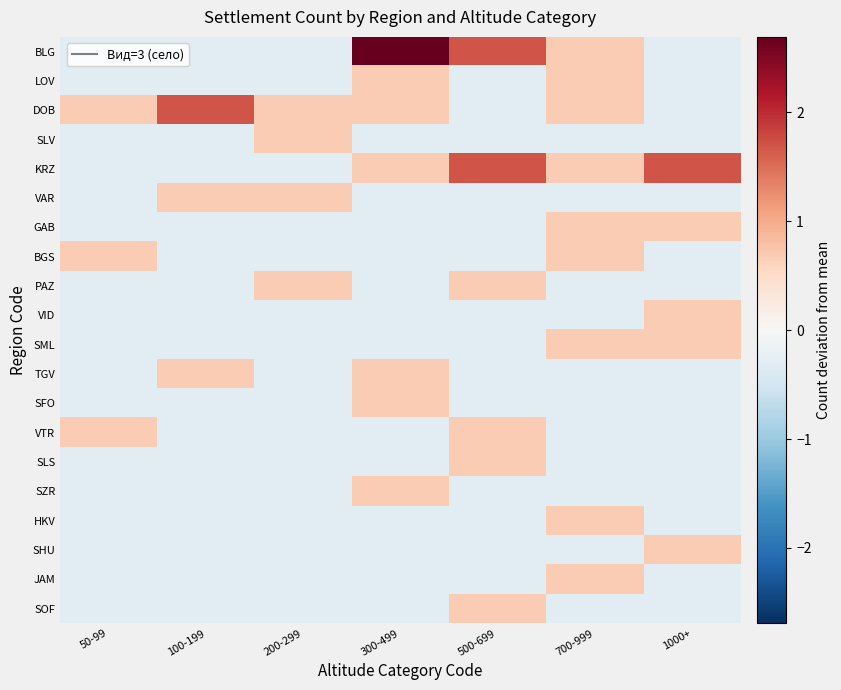

Reading right to left, what are all the values shown in this chart?

BLG: 1000+=-0.3	700-999=0.7	500-699=1.7	300-499=2.7	200-299=-0.3	100-199=-0.3	50-99=-0.3
LOV: 1000+=-0.3	700-999=0.7	500-699=-0.3	300-499=0.7	200-299=-0.3	100-199=-0.3	50-99=-0.3
DOB: 1000+=-0.3	700-999=0.7	500-699=-0.3	300-499=0.7	200-299=0.7	100-199=1.7	50-99=0.7
SLV: 1000+=-0.3	700-999=-0.3	500-699=-0.3	300-499=-0.3	200-299=0.7	100-199=-0.3	50-99=-0.3
KRZ: 1000+=1.7	700-999=0.7	500-699=1.7	300-499=0.7	200-299=-0.3	100-199=-0.3	50-99=-0.3
VAR: 1000+=-0.3	700-999=-0.3	500-699=-0.3	300-499=-0.3	200-299=0.7	100-199=0.7	50-99=-0.3
GAB: 1000+=0.7	700-999=0.7	500-699=-0.3	300-499=-0.3	200-299=-0.3	100-199=-0.3	50-99=-0.3
BGS: 1000+=-0.3	700-999=0.7	500-699=-0.3	300-499=-0.3	200-299=-0.3	100-199=-0.3	50-99=0.7
PAZ: 1000+=-0.3	700-999=-0.3	500-699=0.7	300-499=-0.3	200-299=0.7	100-199=-0.3	50-99=-0.3
VID: 1000+=0.7	700-999=-0.3	500-699=-0.3	300-499=-0.3	200-299=-0.3	100-199=-0.3	50-99=-0.3
SML: 1000+=0.7	700-999=0.7	500-699=-0.3	300-499=-0.3	200-299=-0.3	100-199=-0.3	50-99=-0.3
TGV: 1000+=-0.3	700-999=-0.3	500-699=-0.3	300-499=0.7	200-299=-0.3	100-199=0.7	50-99=-0.3
SFO: 1000+=-0.3	700-999=-0.3	500-699=-0.3	300-499=0.7	200-299=-0.3	100-199=-0.3	50-99=-0.3
VTR: 1000+=-0.3	700-999=-0.3	500-699=0.7	300-499=-0.3	200-299=-0.3	100-199=-0.3	50-99=0.7
SLS: 1000+=-0.3	700-999=-0.3	500-699=0.7	300-499=-0.3	200-299=-0.3	100-199=-0.3	50-99=-0.3
SZR: 1000+=-0.3	700-999=-0.3	500-699=-0.3	300-499=0.7	200-299=-0.3	100-199=-0.3	50-99=-0.3
HKV: 1000+=-0.3	700-999=0.7	500-699=-0.3	300-499=-0.3	200-299=-0.3	100-199=-0.3	50-99=-0.3
SHU: 1000+=0.7	700-999=-0.3	500-699=-0.3	300-499=-0.3	200-299=-0.3	100-199=-0.3	50-99=-0.3
JAM: 1000+=-0.3	700-999=0.7	500-699=-0.3	300-499=-0.3	200-299=-0.3	100-199=-0.3	50-99=-0.3
SOF: 1000+=-0.3	700-999=-0.3	500-699=0.7	300-499=-0.3	200-299=-0.3	100-199=-0.3	50-99=-0.3